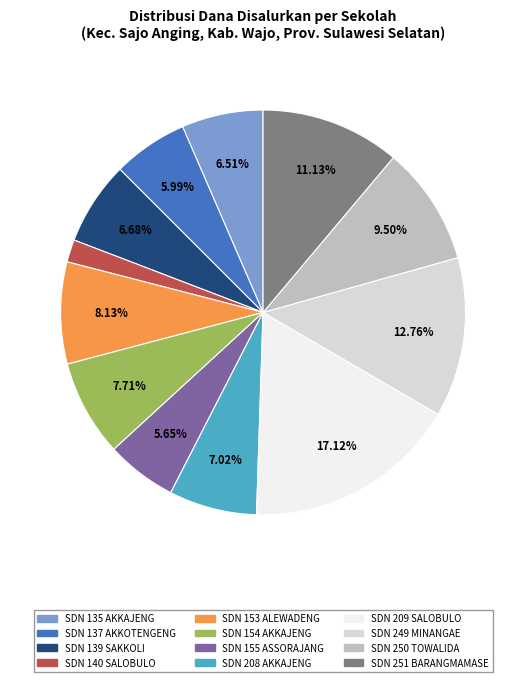

Does any single category account for the majority?

No